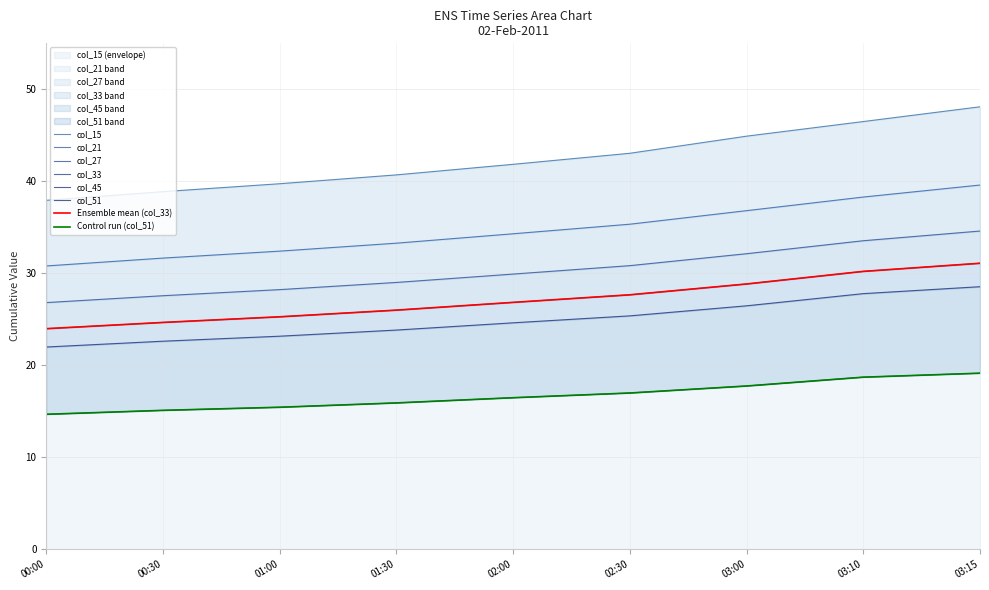

Which has a higher value, 03:00 or 00:30?

03:00